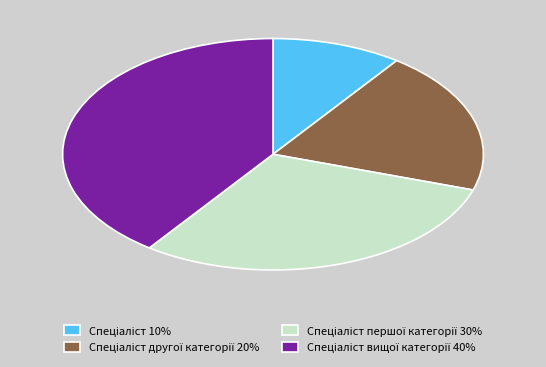

Does any single category account for the majority?

No